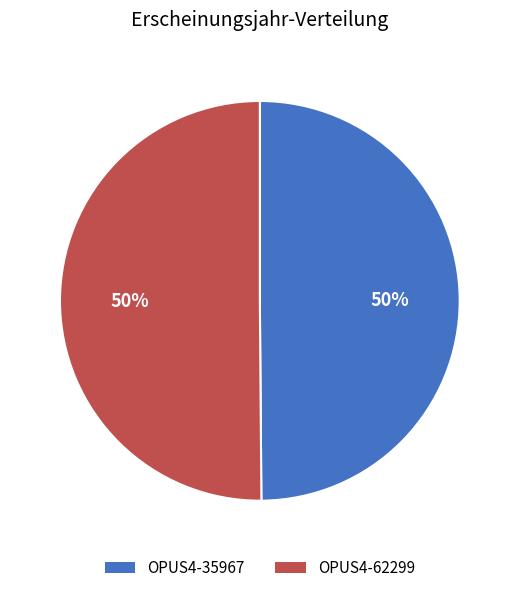

Approximately how many times larger is the value at OPUS4-62299 compared to OPUS4-35967?

1.0